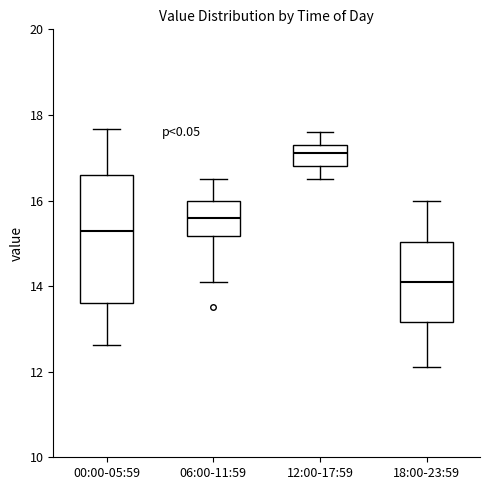

Reading left to right, transcribe this box plot: for each box, give where its median line is, the range the box spans, and where its two whiskers end, as read against the y-axis. The values are not printed on the chart, so give them approximately, as read against the axis.

00:00-05:59: median 15.2, box 13.6 to 16.6, whiskers 12.6 to 17.6
06:00-11:59: median 15.6, box 15.2 to 16.0, whiskers 14.2 to 16.6
12:00-17:59: median 17.2, box 16.8 to 17.4, whiskers 16.6 to 17.6
18:00-23:59: median 14.2, box 13.2 to 15.0, whiskers 12.2 to 16.0